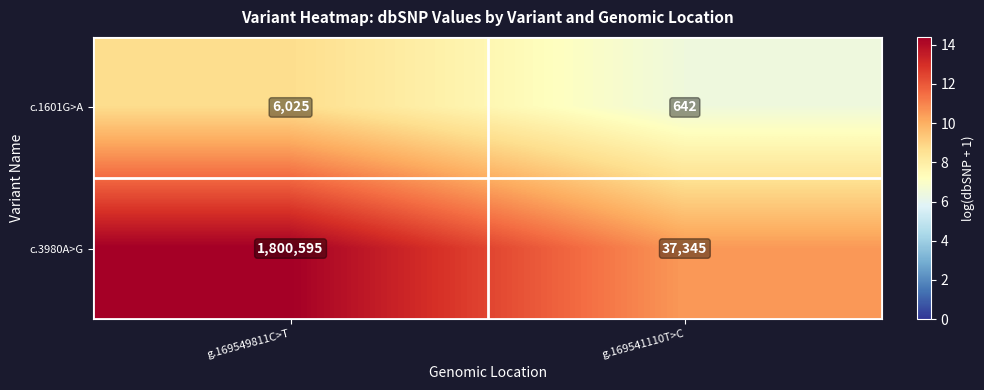

Reading left to right, transcribe all the data shown in this chart.

c.1601G>A: g.169549811C>T=6025	g.169541110T>C=642
c.3980A>G: g.169549811C>T=1800595	g.169541110T>C=37345